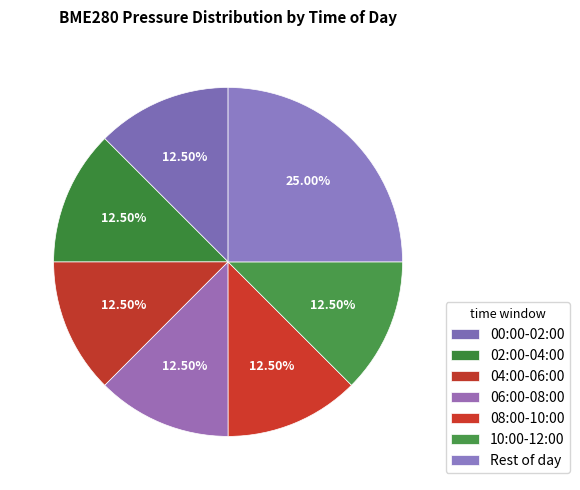

How many segments does this pie chart have?

7